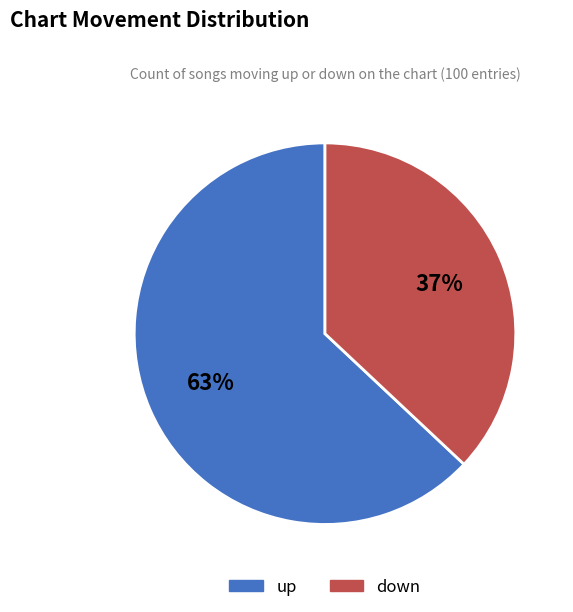

To the nearest percent, what is the difference between the up and down slice percentages?

26%